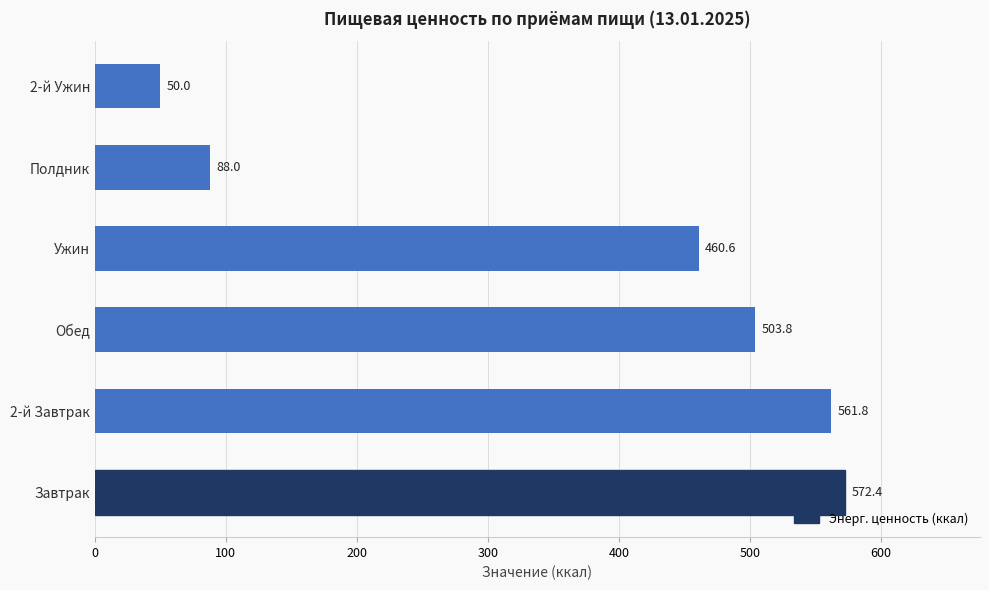

How many categories are shown in the chart?

6